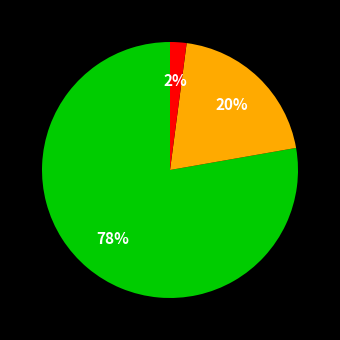

Does any single category account for the majority?

Yes